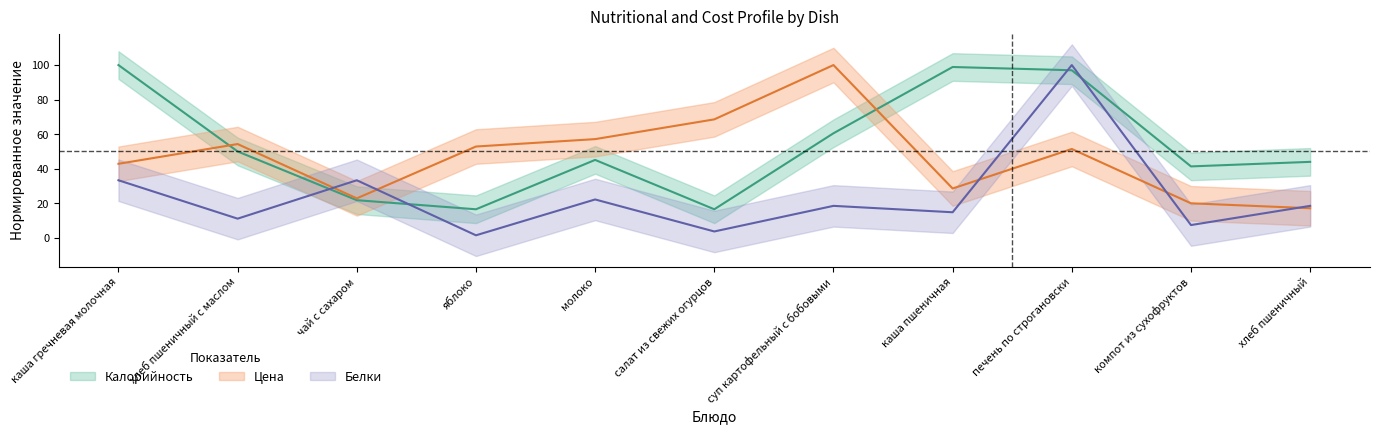

Reading left to right, extract all data points from this chart.

Цена: каша гречневая молочная=42.9	хлеб пшеничный с маслом=54.3	чай с сахаром=22.9	яблоко=52.9	молоко=57.1	салат из свежих огурцов=68.6	суп картофельный с бобовыми=100.0	каша пшеничная=28.6	печень по строгановски=51.4	компот из сухофруктов=20.0	хлеб пшеничный=17.1
Калорийность: каша гречневая молочная=100.0	хлеб пшеничный с маслом=50.0	чай с сахаром=21.8	яблоко=16.5	молоко=45.1	салат из свежих огурцов=16.5	суп картофельный с бобовыми=60.5	каша пшеничная=98.9	печень по строгановски=97.0	компот из сухофруктов=41.4	хлеб пшеничный=44.0
Белки: каша гречневая молочная=33.3	хлеб пшеничный с маслом=11.1	чай с сахаром=33.3	яблоко=1.5	молоко=22.2	салат из свежих огурцов=3.7	суп картофельный с бобовыми=18.5	каша пшеничная=14.8	печень по строгановски=100.0	компот из сухофруктов=7.4	хлеб пшеничный=18.5